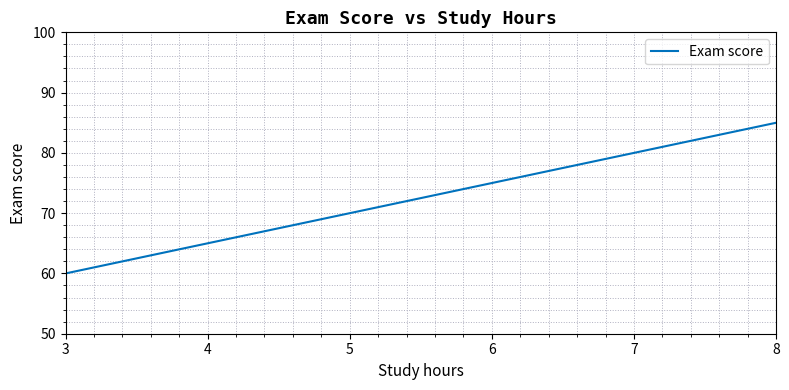

Where is the data nearest to the value 72?

5